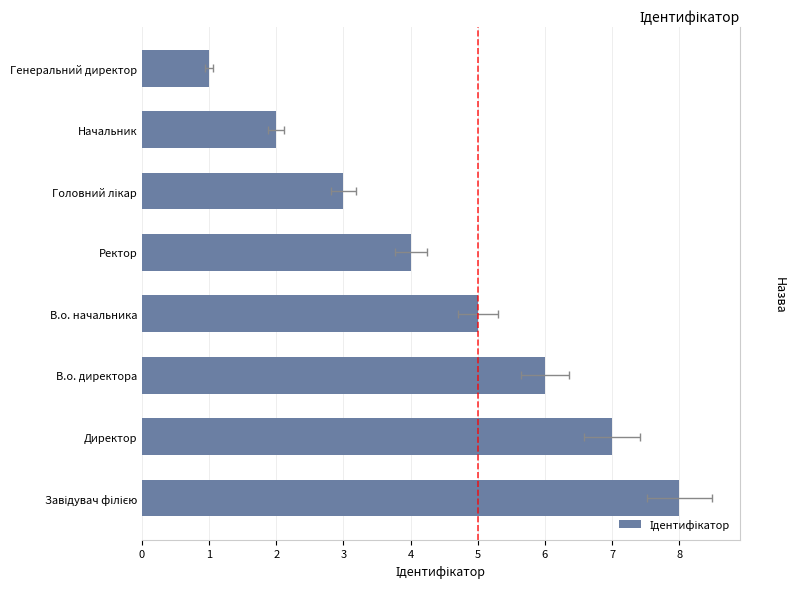

How many values are between 3 and 7?

5